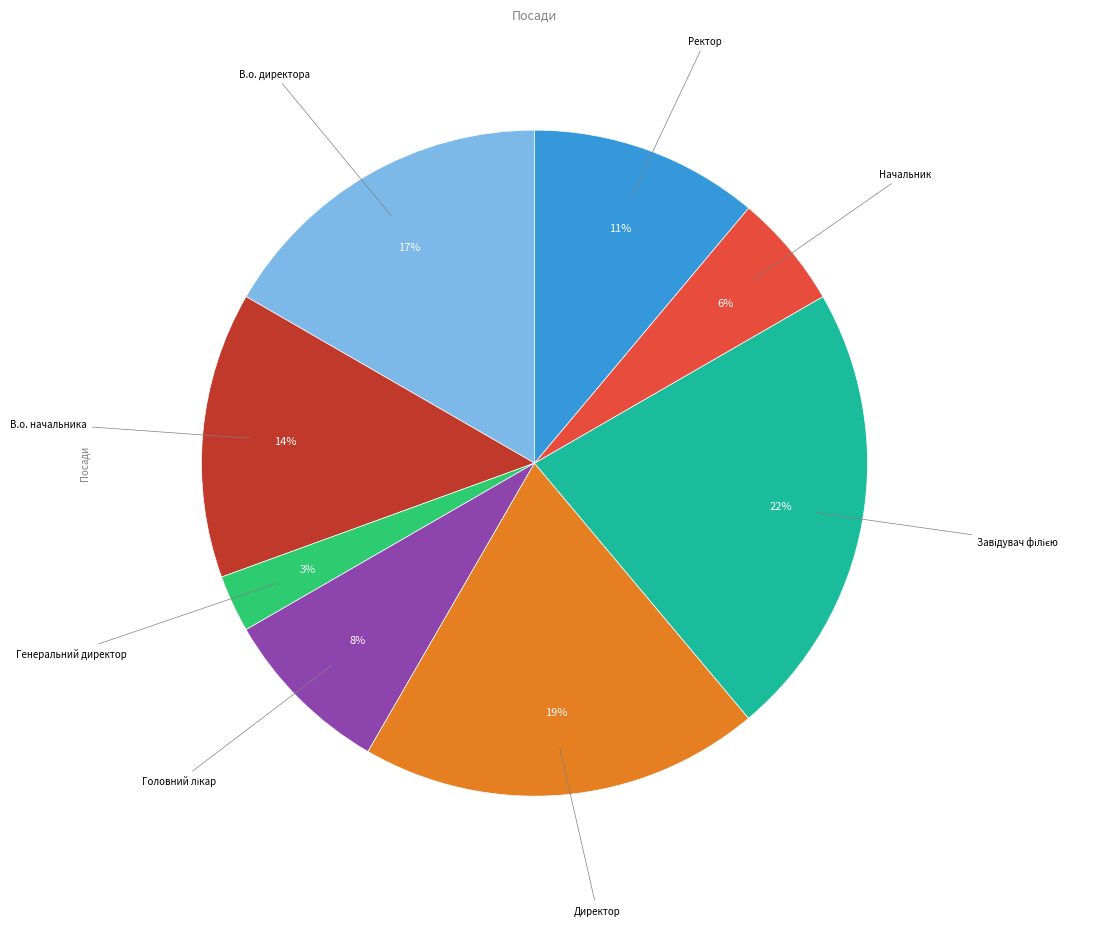

To the nearest percent, what is the difference between the largest and smallest slice percentages?

19%